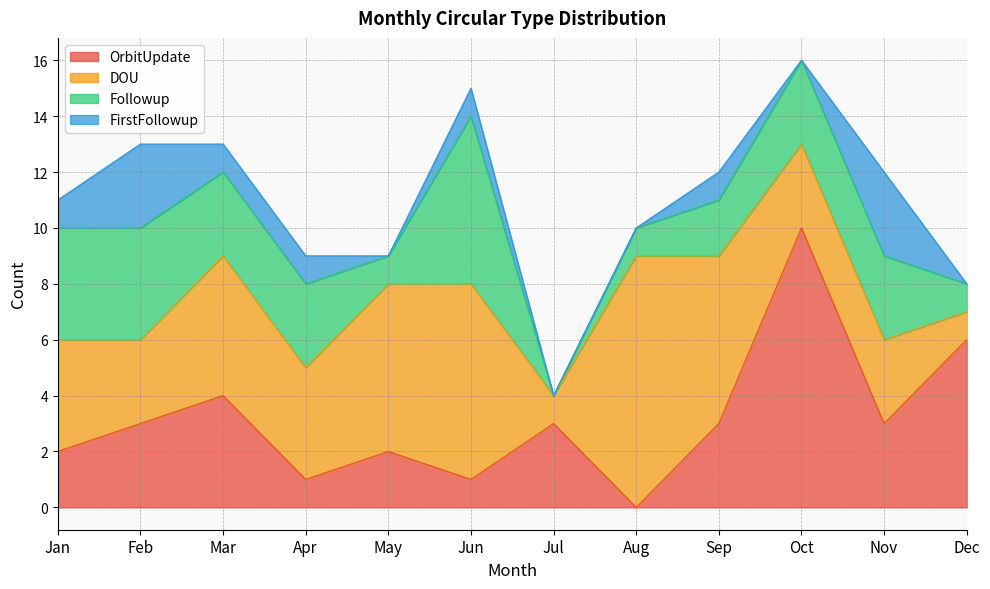

Which series has the widest spread of values?

OrbitUpdate